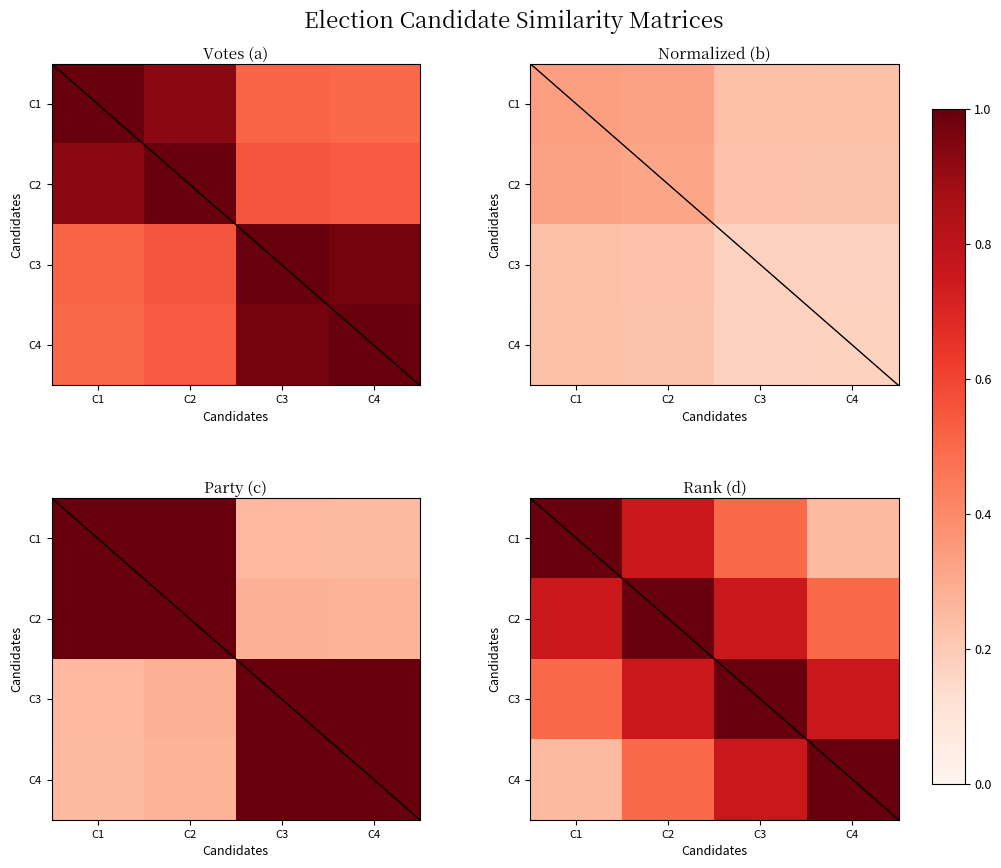

At which category is the sum across all series the highest?

C2